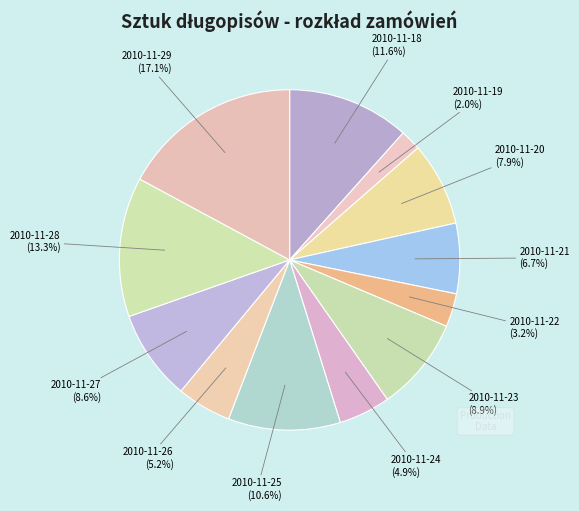

How many slices are in this pie chart?

12